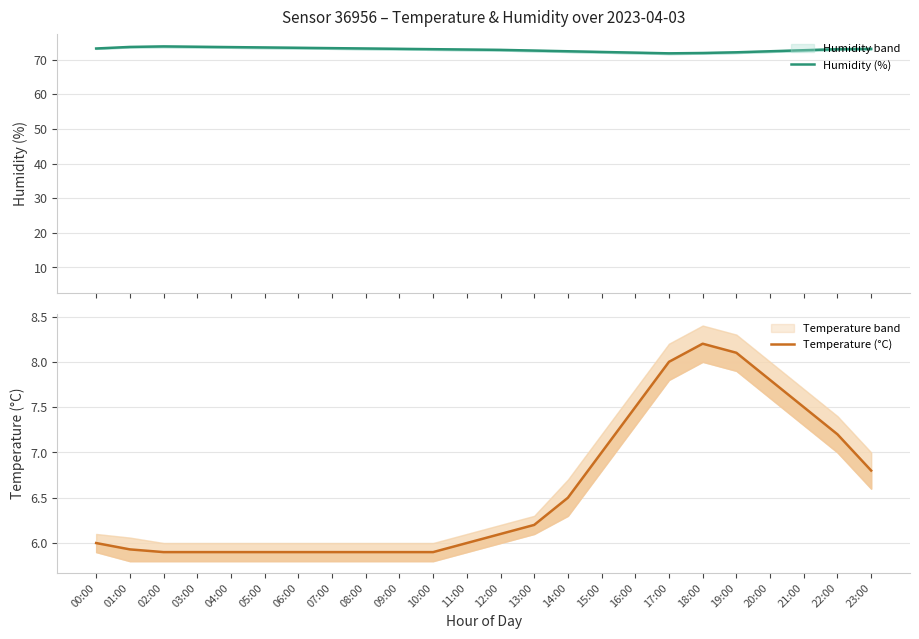

True or false: Temperature (°C) has a value of 10.1 at 04:00.

False